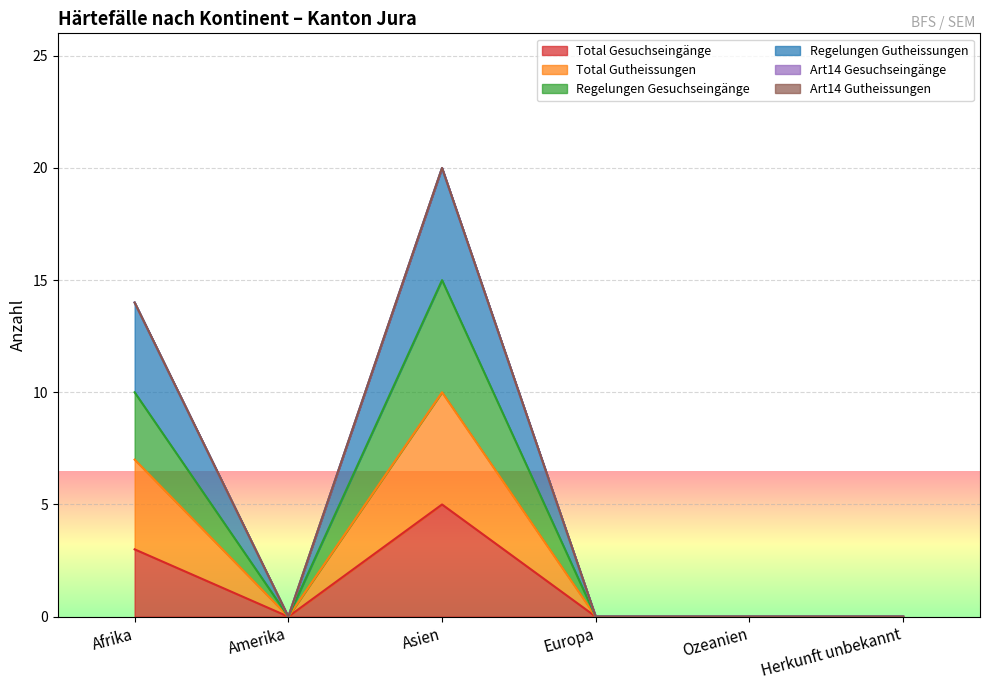

At which label does Total Gesuchseingänge reach its peak?

Asien